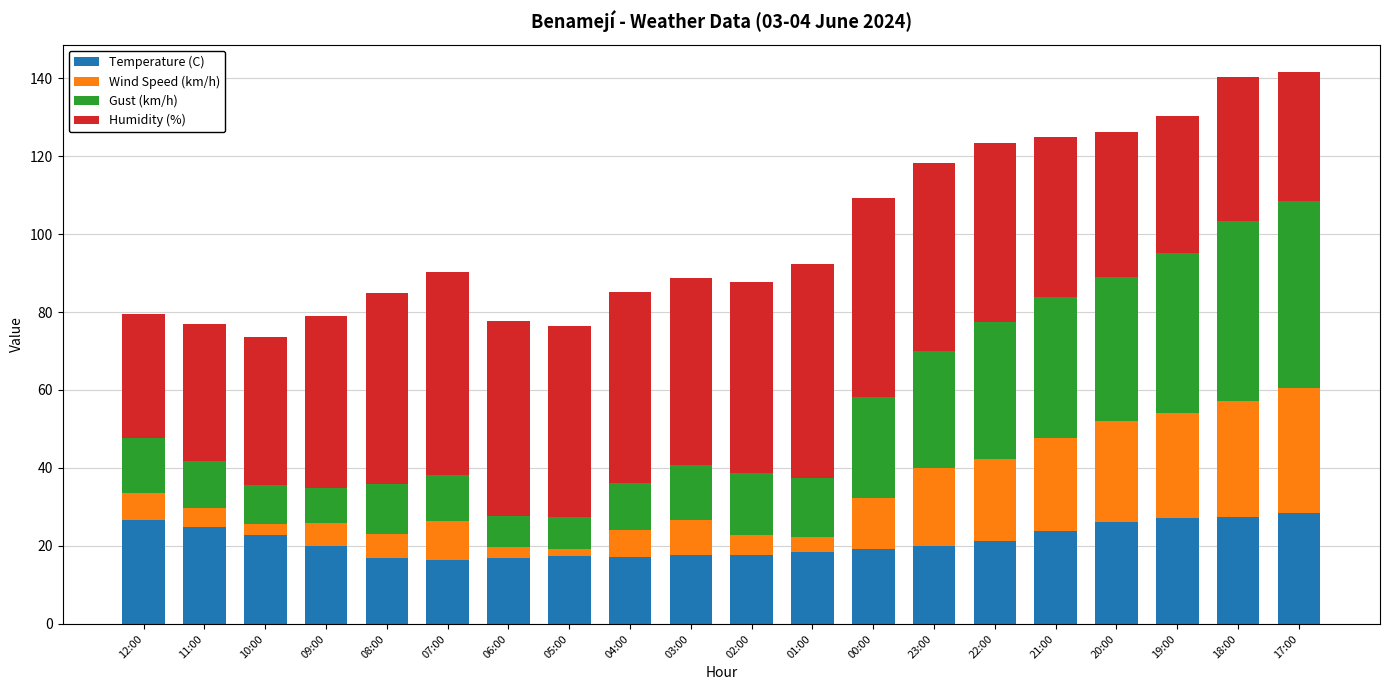

Is it true that Temperature (C) equals 17.5 at 20:00?

False